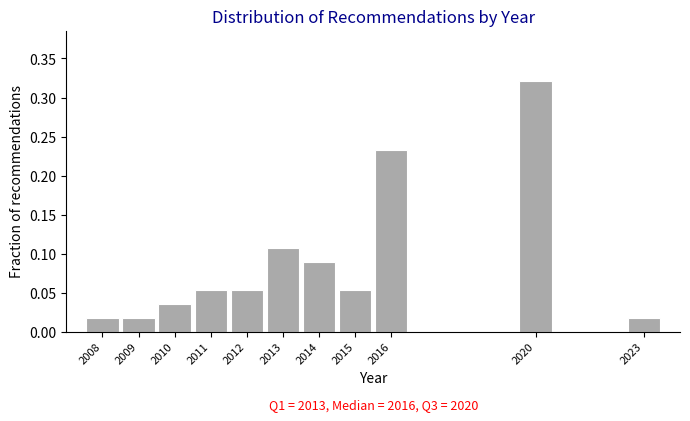

At which category does the chart reach its peak across all series?

2020